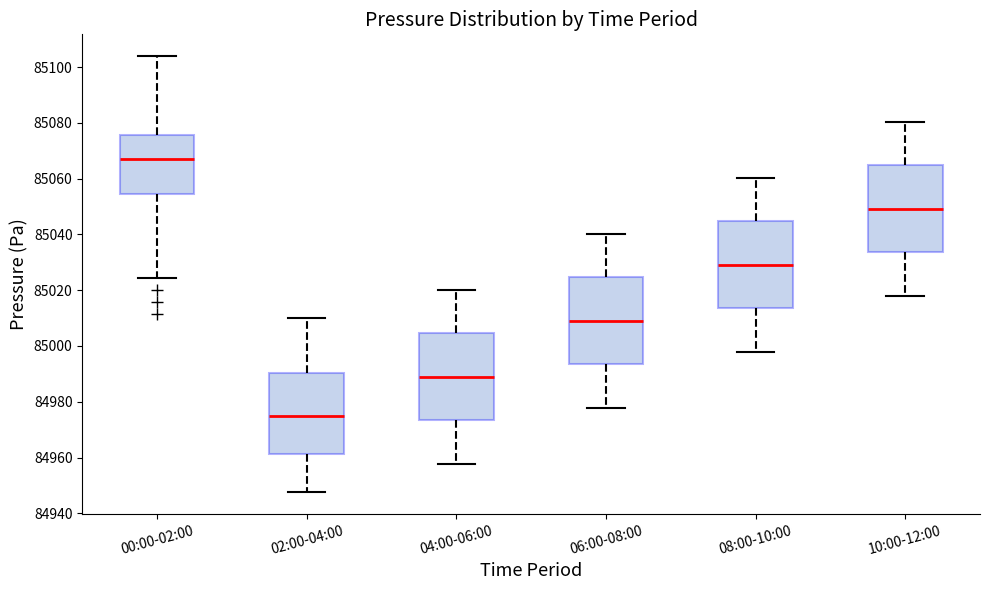

Where does the median line of the box for 10:00-12:00 sit on the y-axis? The values are not printed on the chart, so give them approximately, as read against the axis.

85050